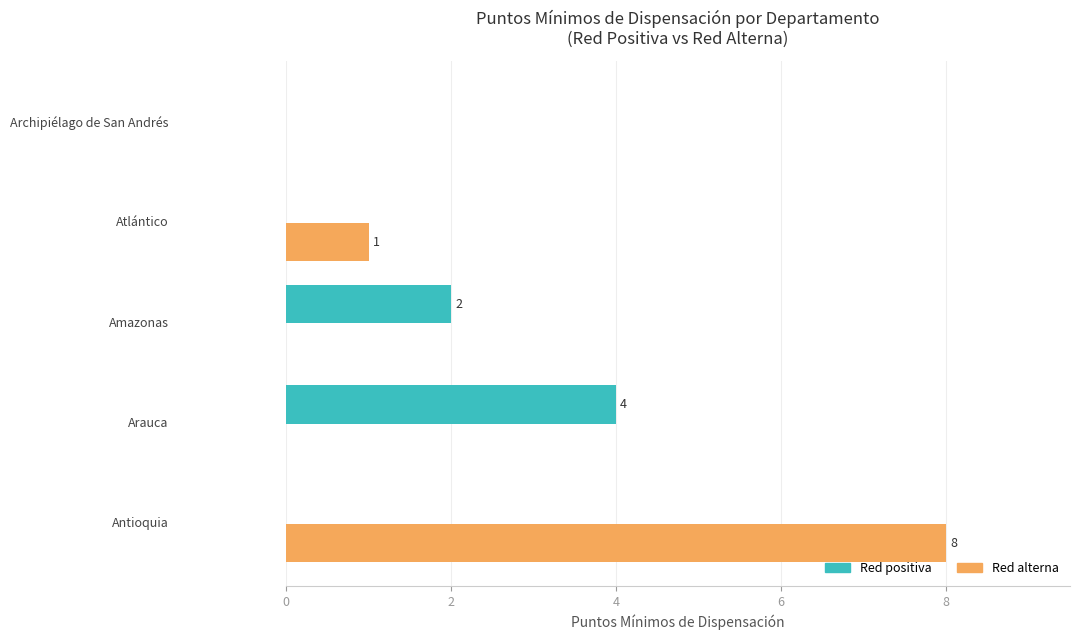

Which series has the largest total across all categories?

Red alterna